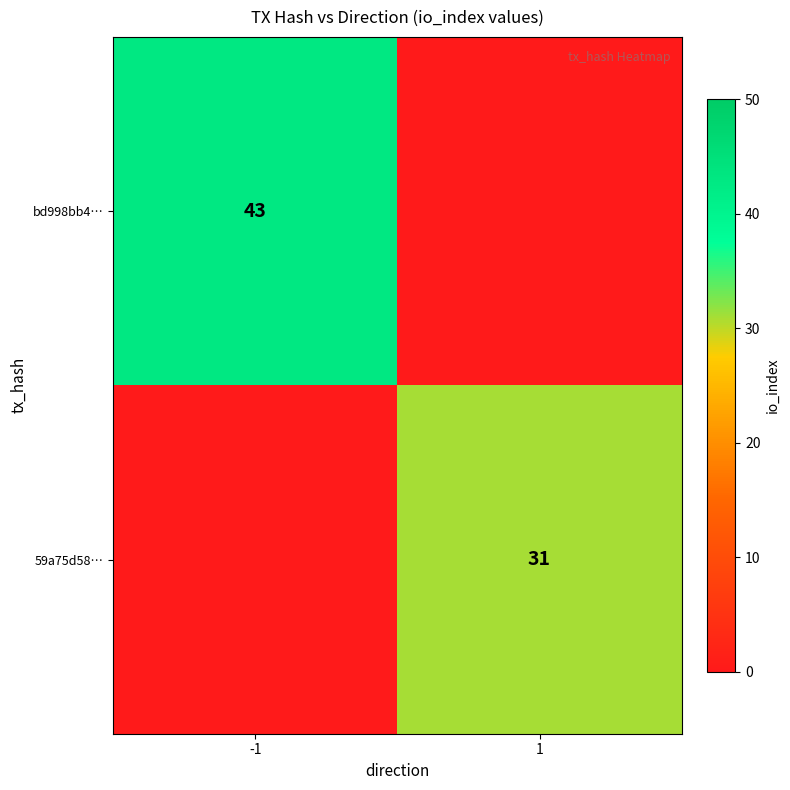

Is it true that bd998bb4… equals 43 at -1?

True